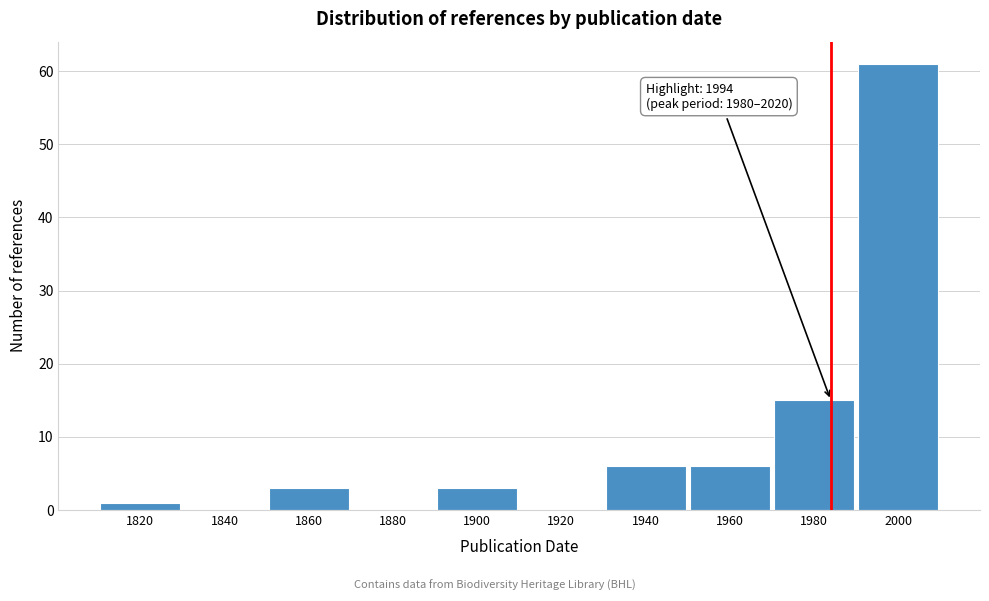

Which category has the highest value across all series?

2000